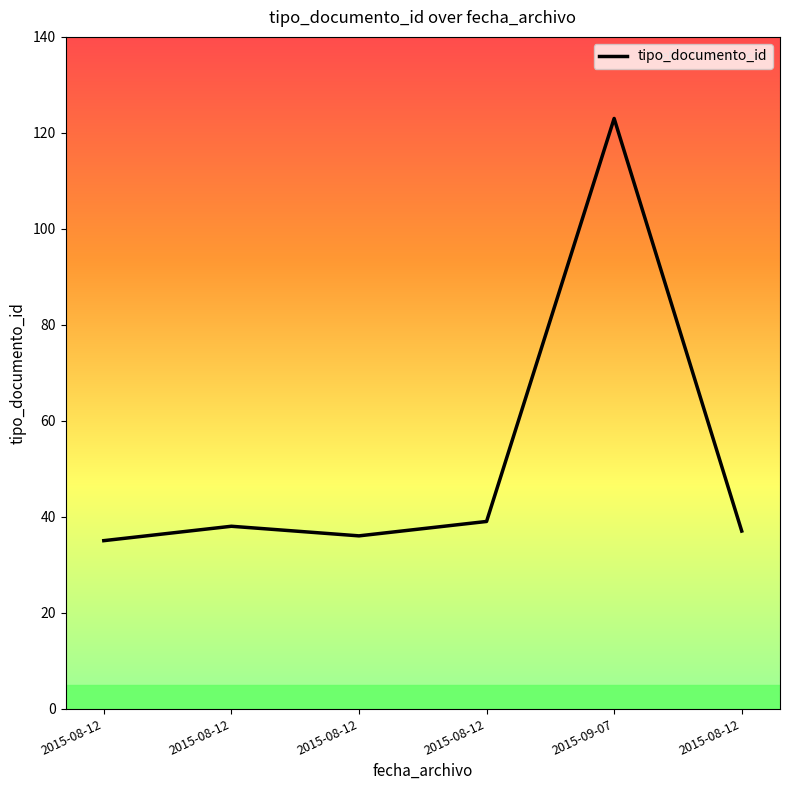

Does the chart have visible grid lines?

No